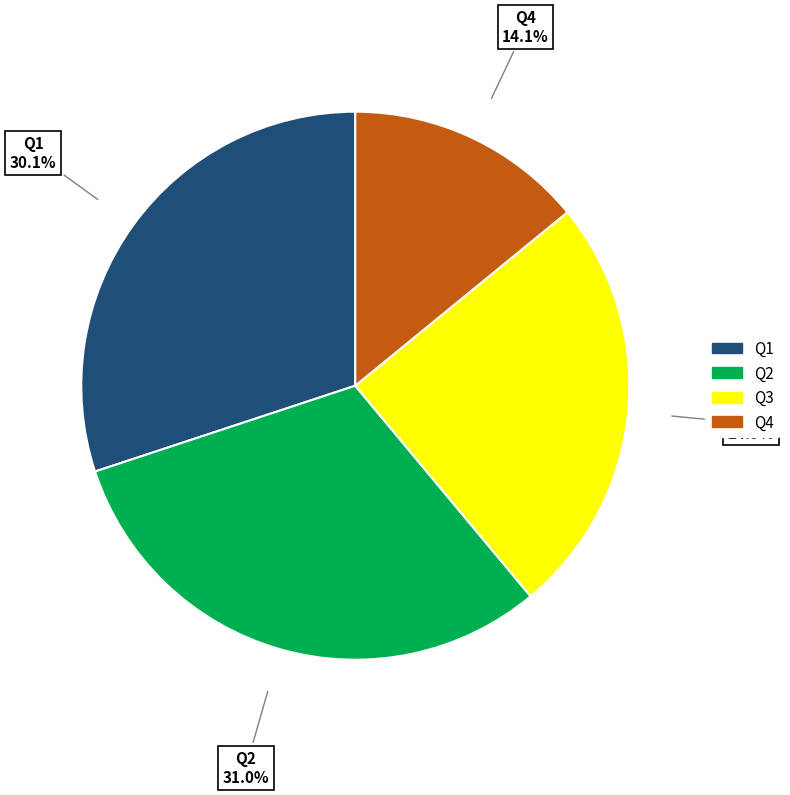

To the nearest percent, what portion does Q3 represent?

25%